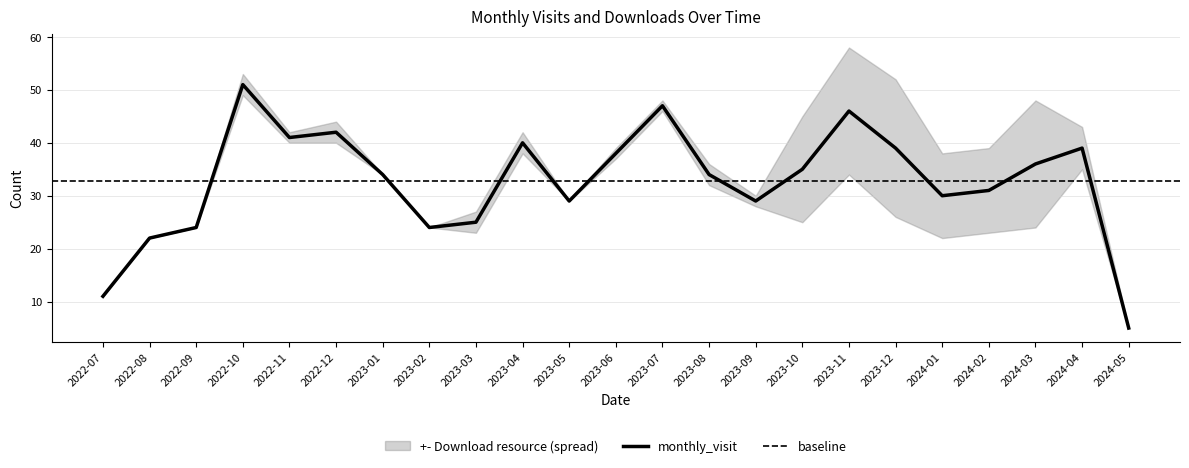

How many lines are shown in the chart?

1